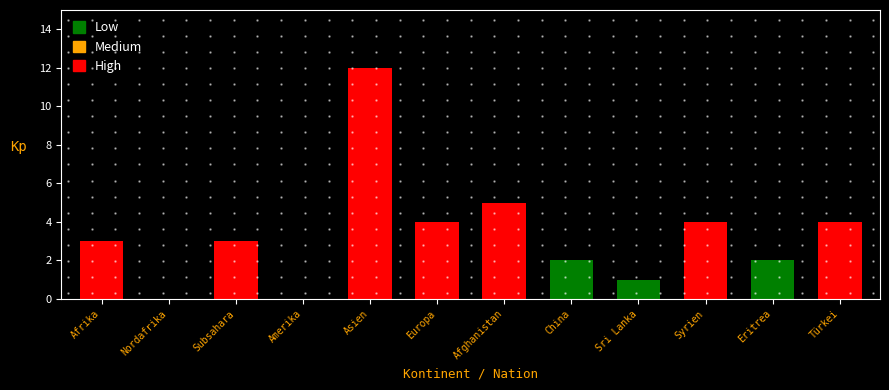

What is the greatest value displayed?

12